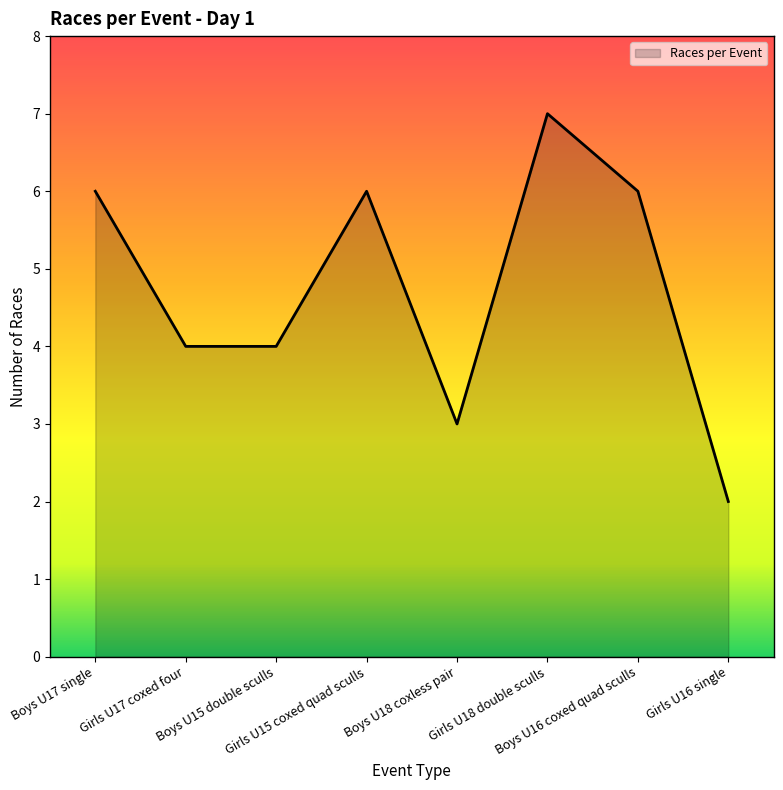

Reading right to left, list all the values displayed in this chart.

Girls U16 single=2	Boys U16 coxed quad sculls=6	Girls U18 double sculls=7	Boys U18 coxless pair=3	Girls U15 coxed quad sculls=6	Boys U15 double sculls=4	Girls U17 coxed four=4	Boys U17 single=6